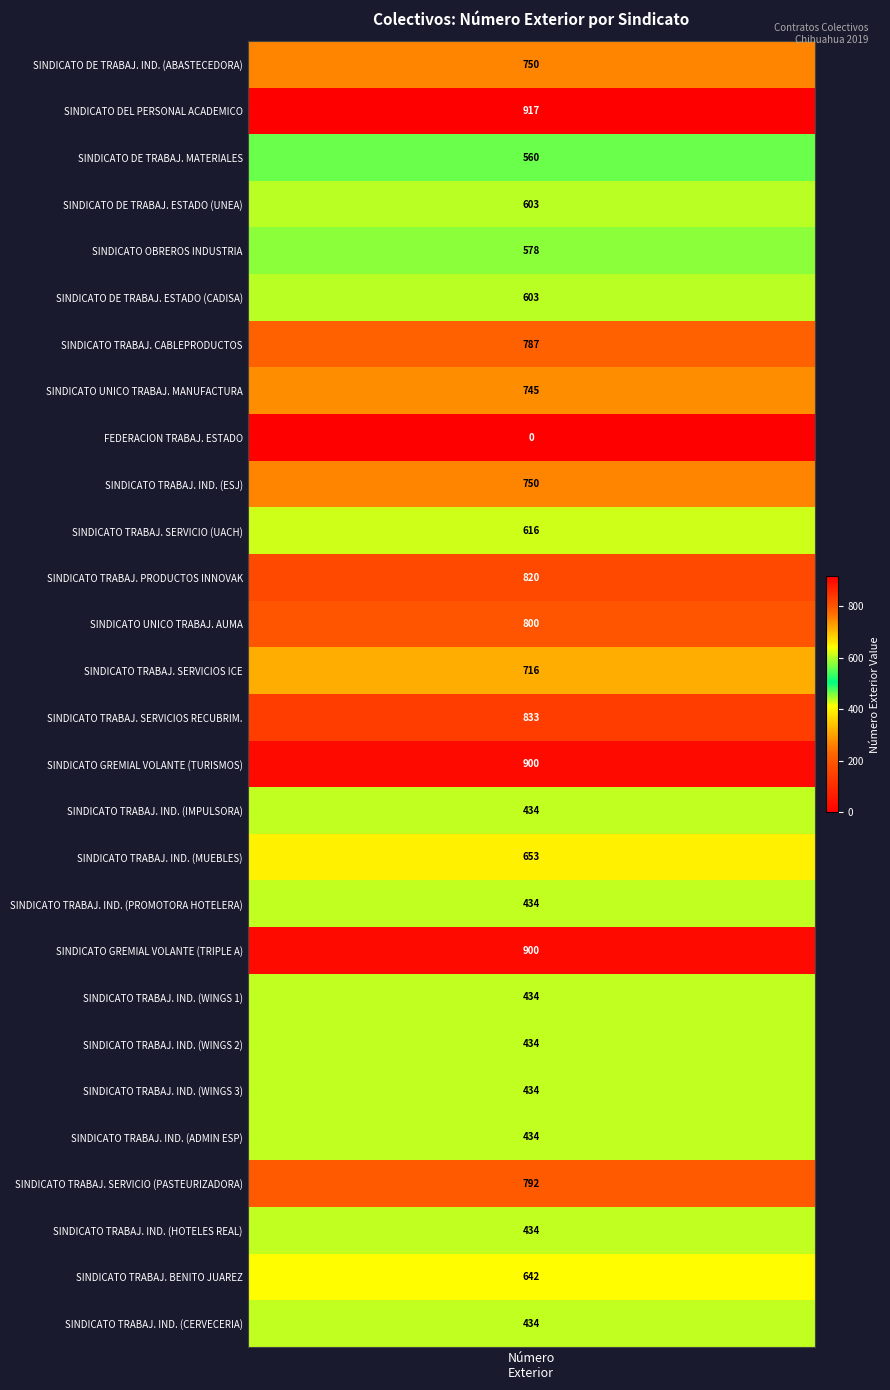

What is the difference between the values at 17 and 27?

219